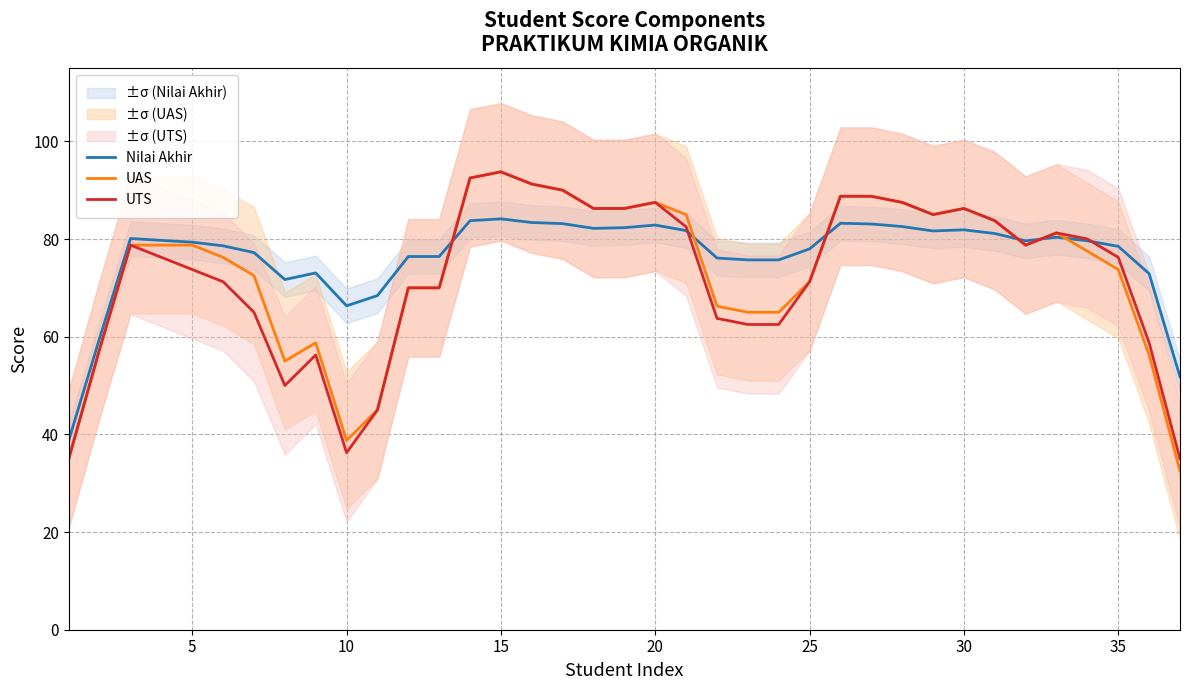

The value of UAS at 5 is 132.1. True or false?

False